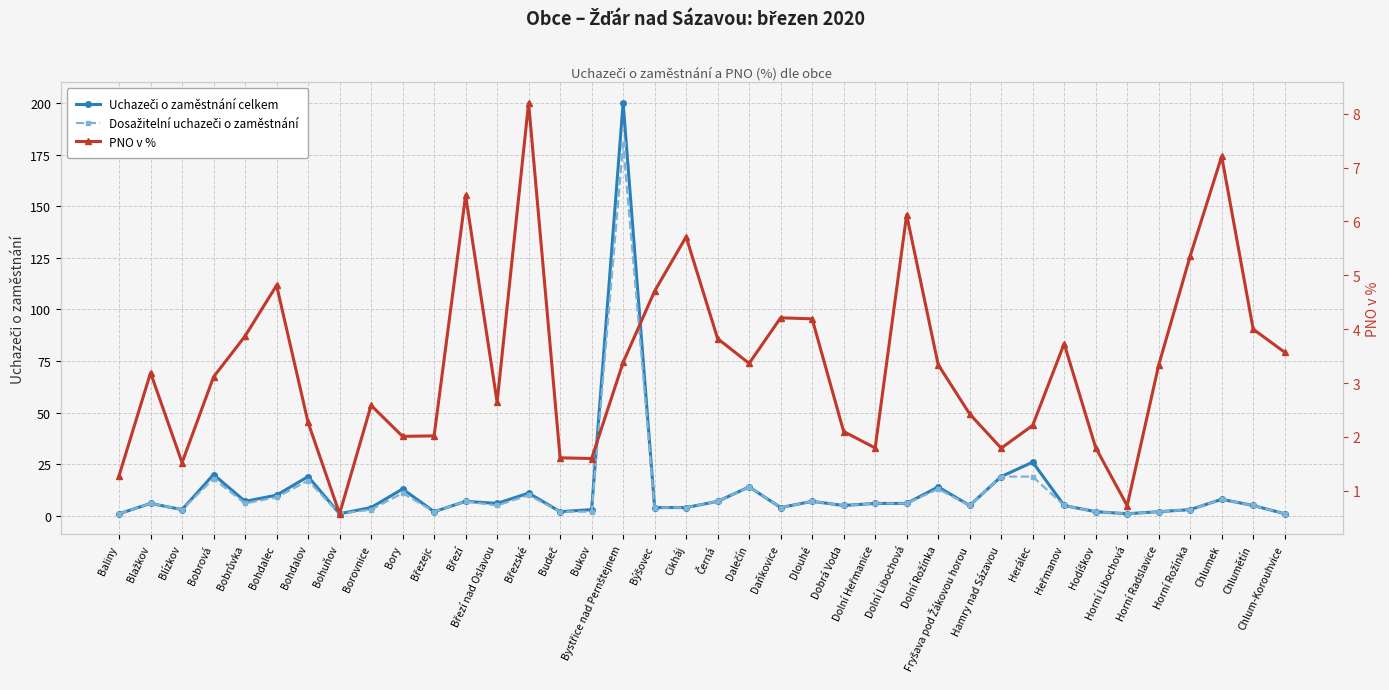

How many series are shown in this chart?

3